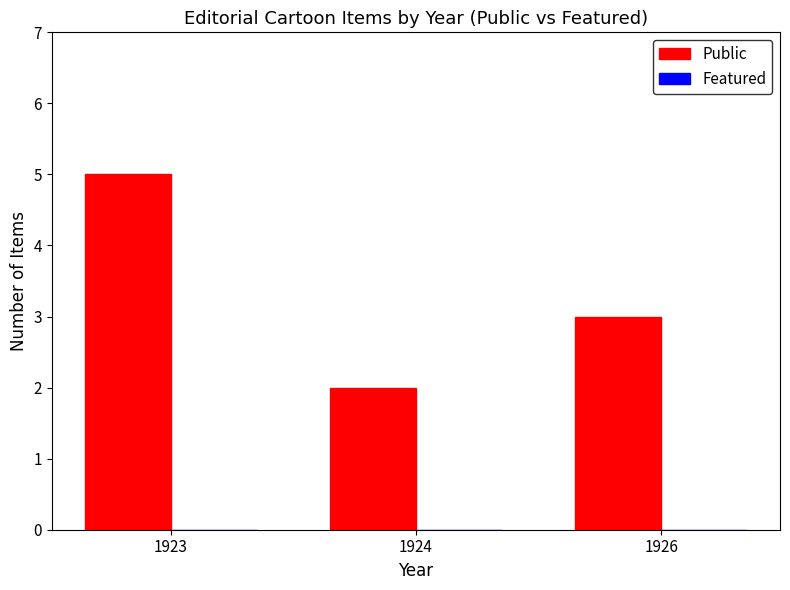

Approximately how many times larger is the value at 1926 compared to 1923?

0.6